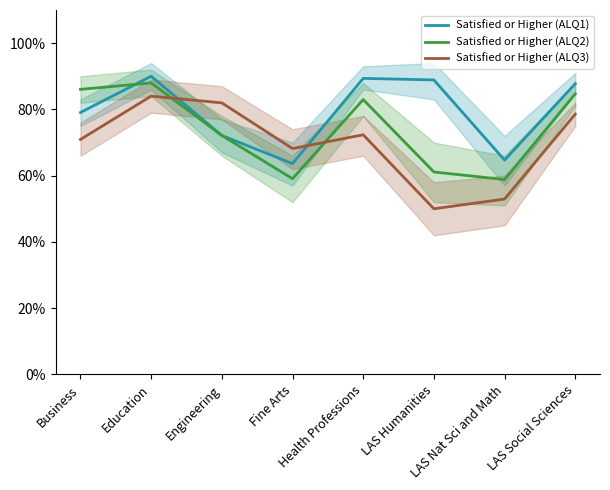

Reading left to right, list all the values displayed in this chart.

Satisfied or Higher (ALQ1): Business=79.1	Education=90.0	Engineering=72.1	Fine Arts=63.6	Health Professions=89.4	LAS Humanities=88.9	LAS Nat Sci and Math=64.7	LAS Social Sciences=87.8
Satisfied or Higher (ALQ2): Business=86.0	Education=88.0	Engineering=72.1	Fine Arts=59.1	Health Professions=83.0	LAS Humanities=61.1	LAS Nat Sci and Math=58.8	LAS Social Sciences=84.7
Satisfied or Higher (ALQ3): Business=70.9	Education=84.0	Engineering=82.0	Fine Arts=68.2	Health Professions=72.3	LAS Humanities=50.0	LAS Nat Sci and Math=52.9	LAS Social Sciences=78.6